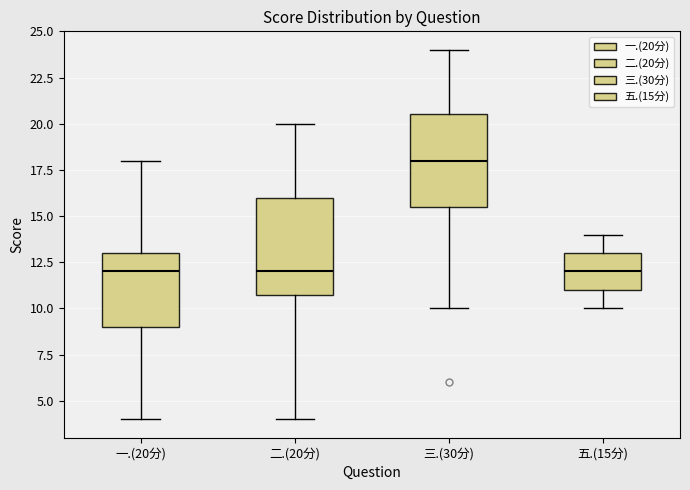

Reading left to right, transcribe this box plot: for each box, give where its median line is, the range the box spans, and where its two whiskers end, as read against the y-axis. The values are not printed on the chart, so give them approximately, as read against the axis.

一.(20分): median 12.0, box 9.0 to 13.0, whiskers 4.0 to 18.0
二.(20分): median 12.0, box 11.0 to 16.0, whiskers 4.0 to 20.0
三.(30分): median 18.0, box 15.5 to 20.5, whiskers 10.0 to 24.0
五.(15分): median 12.0, box 11.0 to 13.0, whiskers 10.0 to 14.0